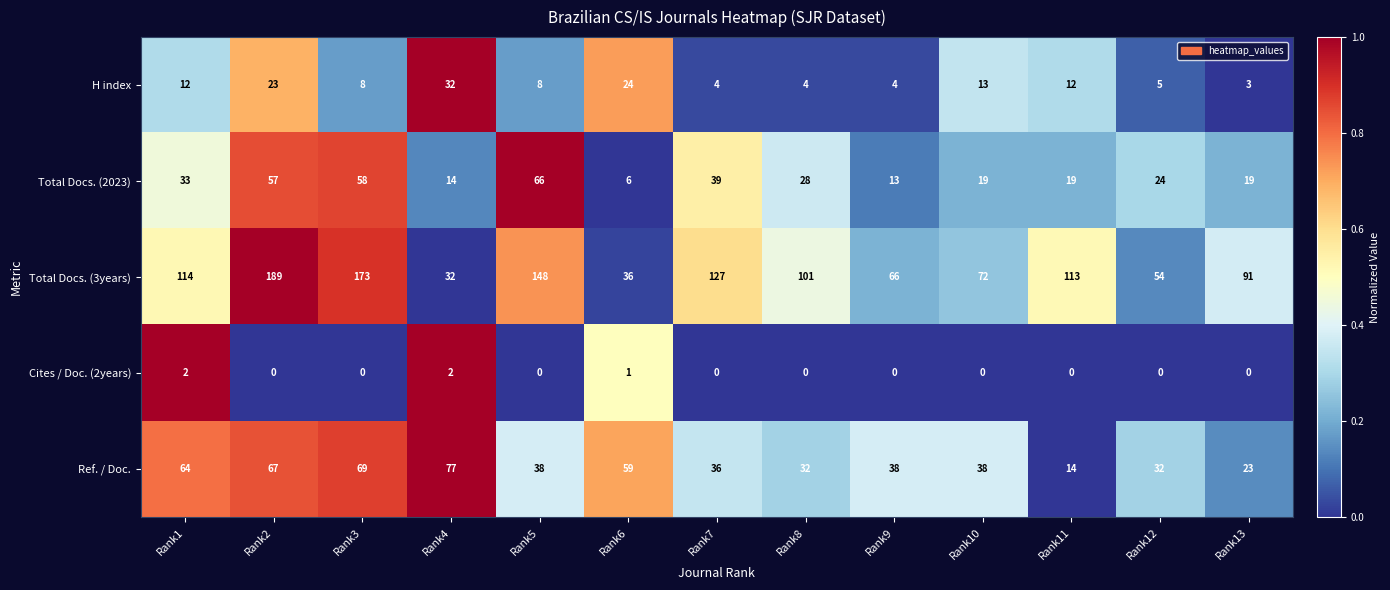

List the series in order of their peak value, lowest first.

Cites / Doc. (2years), H index, Total Docs. (2023), Ref. / Doc., Total Docs. (3years)